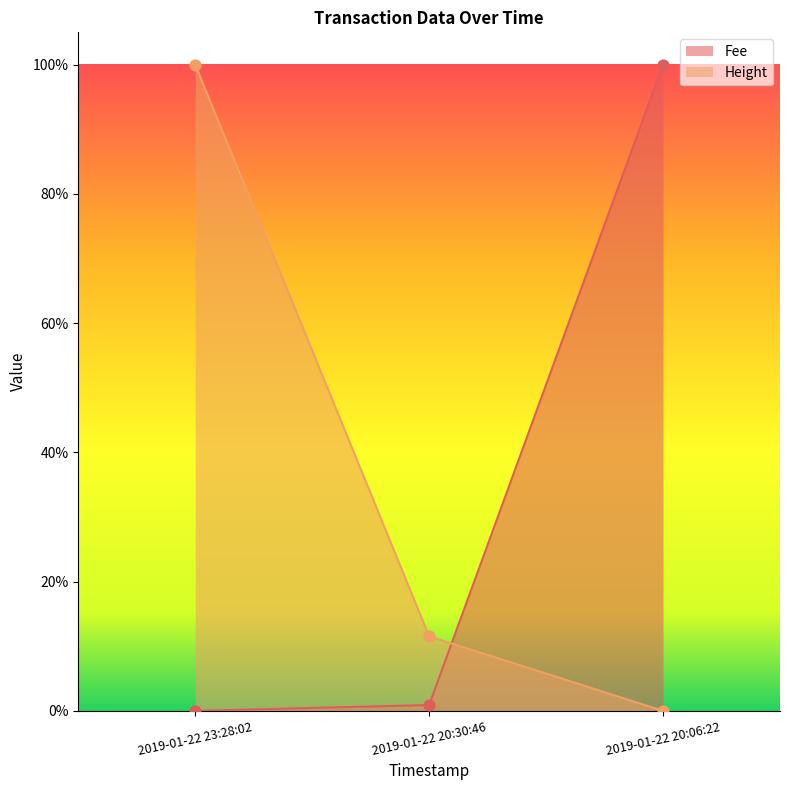

What is the total value across all series at 2019-01-22 20:06:22?

1.0